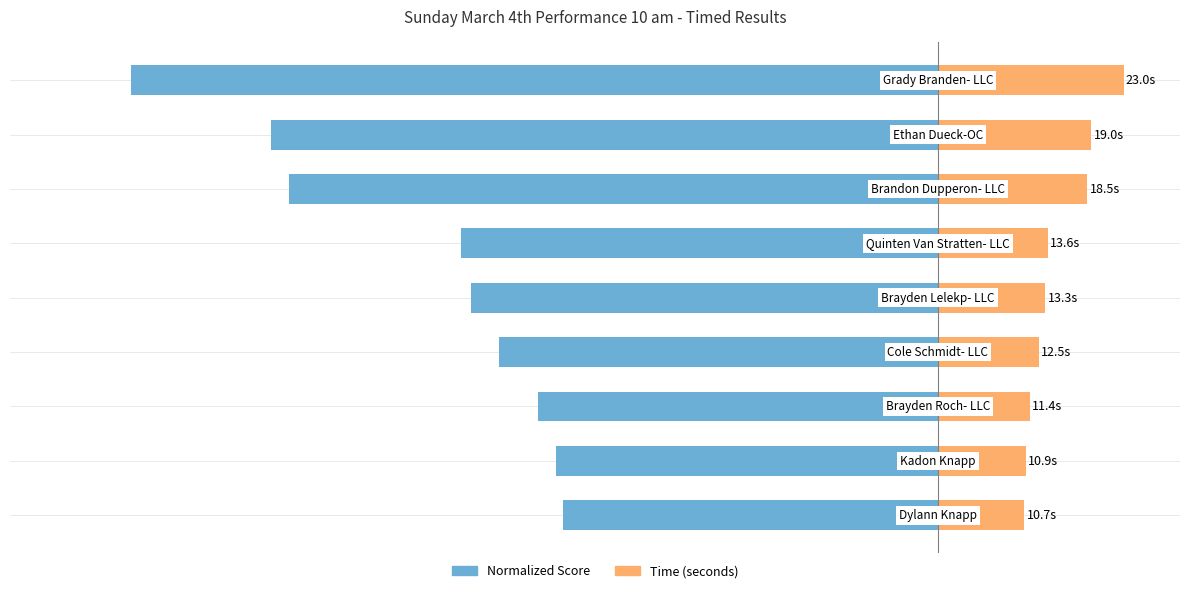

What is the difference between the second highest and minimum values in the Normalized Score series?

52.6